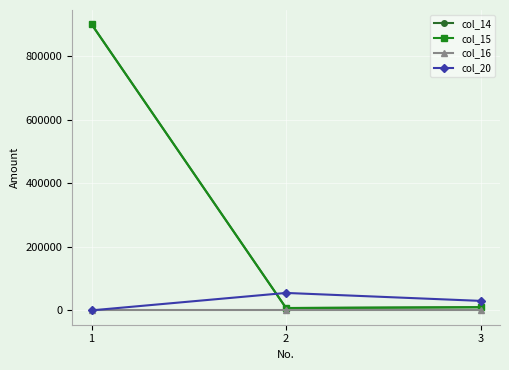

Reading right to left, what are all the values shown in this chart?

col_14: 3=10000	2=7500	1=900000
col_15: 3=10000	2=7500	1=900000
col_16: 3=0	2=0	1=0
col_20: 3=30000	2=55000	1=160